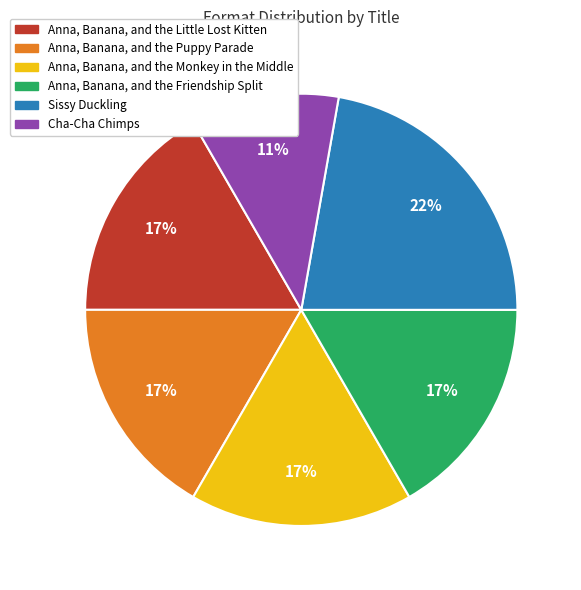

Is Anna, Banana, and the Monkey in the Middle the majority of the pie?

No